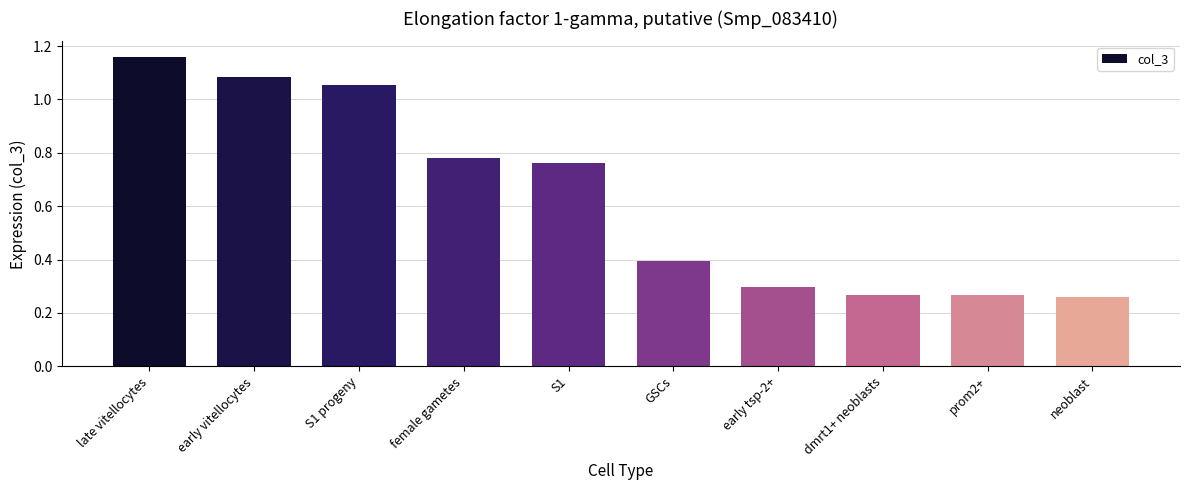

True or false: the data shows 1.7 at late vitellocytes.

False